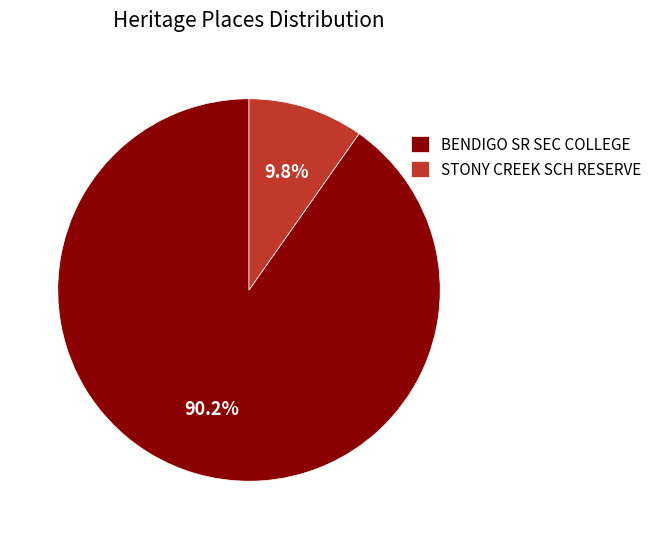

Which slice is the smallest?

STONY CREEK SCH RESERVE